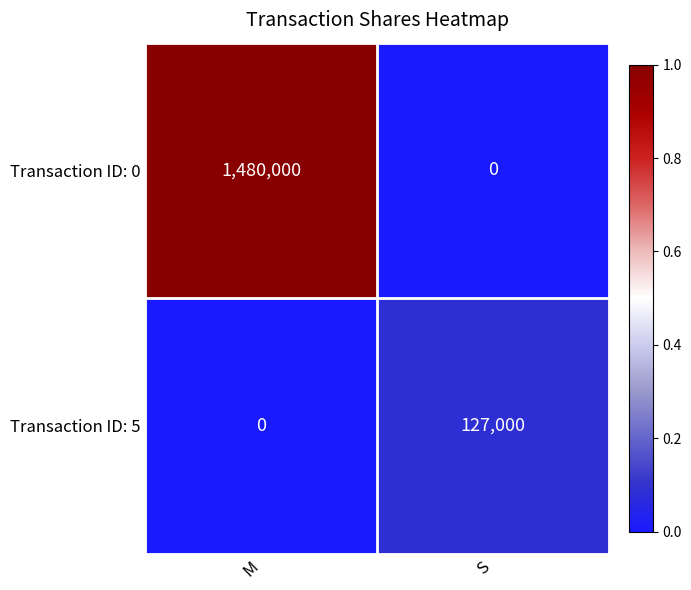

True or false: Transaction ID: 5 has a value of 0 at M.

True